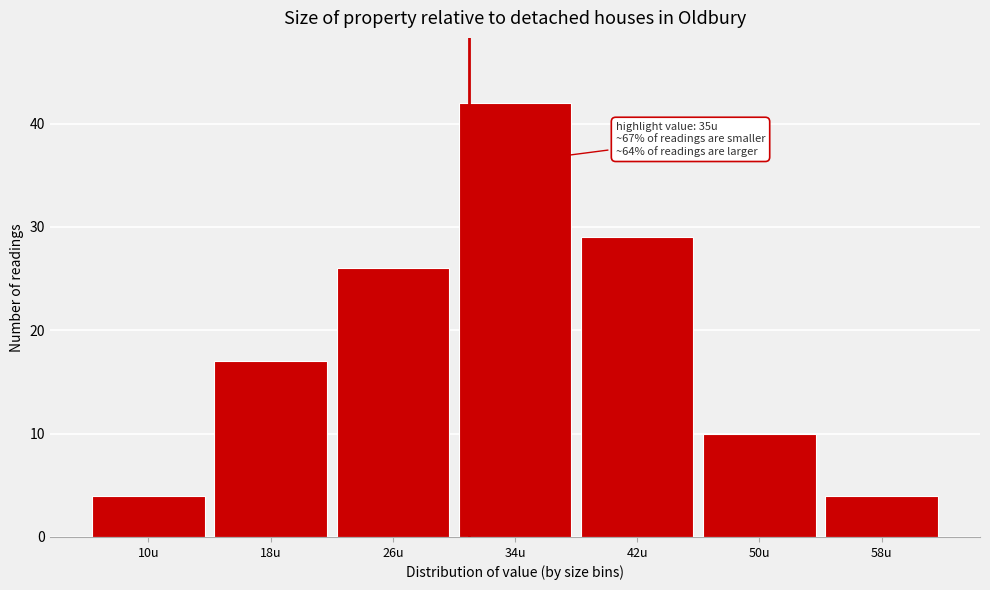

Reading right to left, extract all data points from this chart.

58u=4	50u=10	42u=29	34u=42	26u=26	18u=17	10u=4